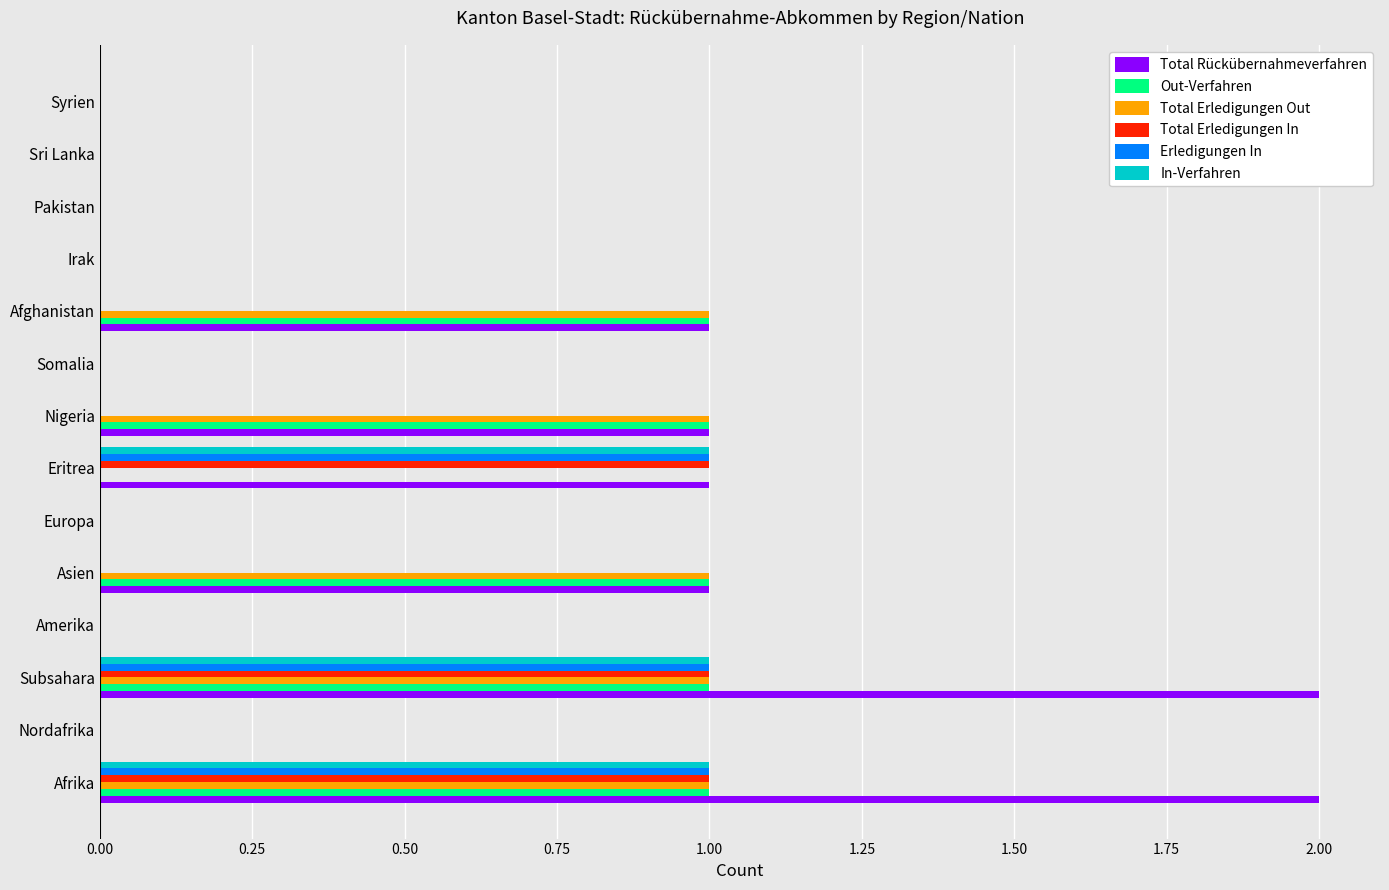

Is the value of Total Erledigungen In at Sri Lanka greater than the value of Total Rückübernahmeverfahren at Afghanistan?

No